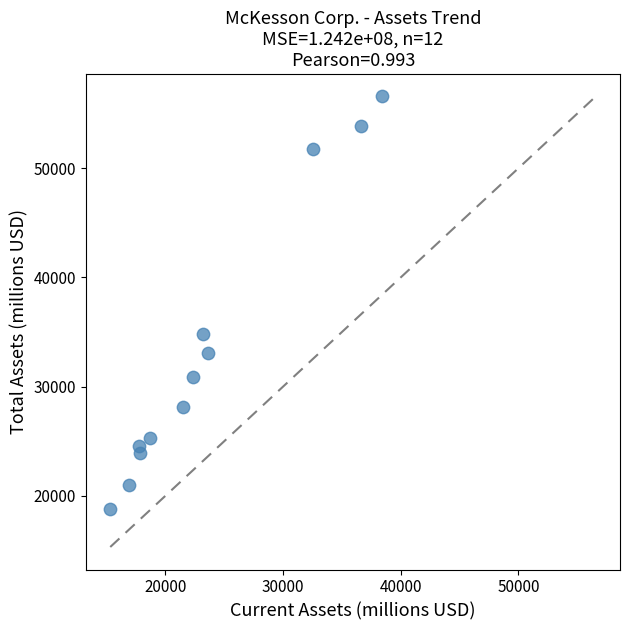

What Y value in the scatter plot is closest to 37669?

34786